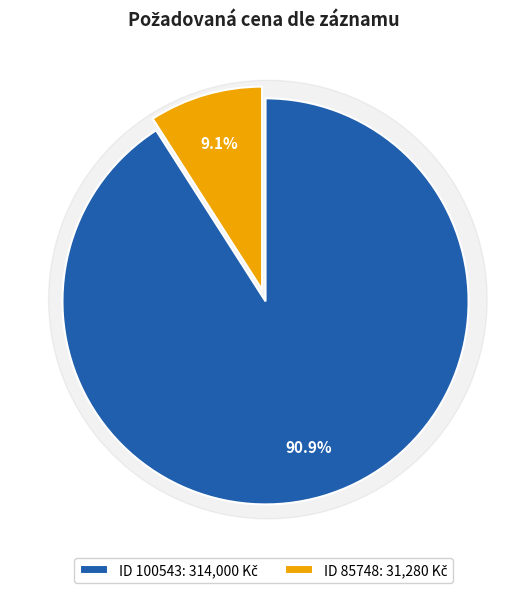

To the nearest percent, what is the difference between the 85748 and 100543 slice percentages?

82%